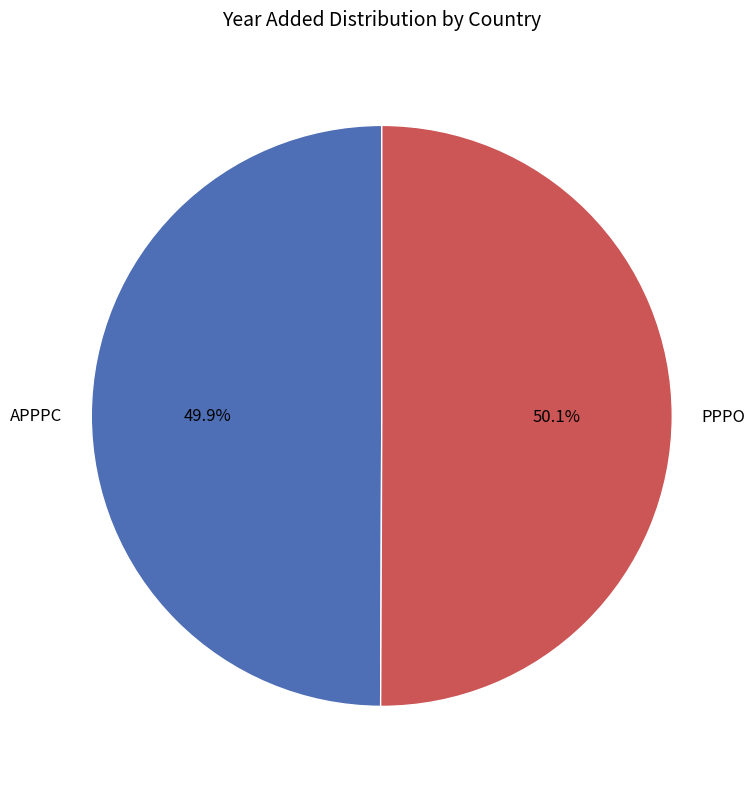

What is the ratio of the value at APPPC to the value at PPPO?

1.0